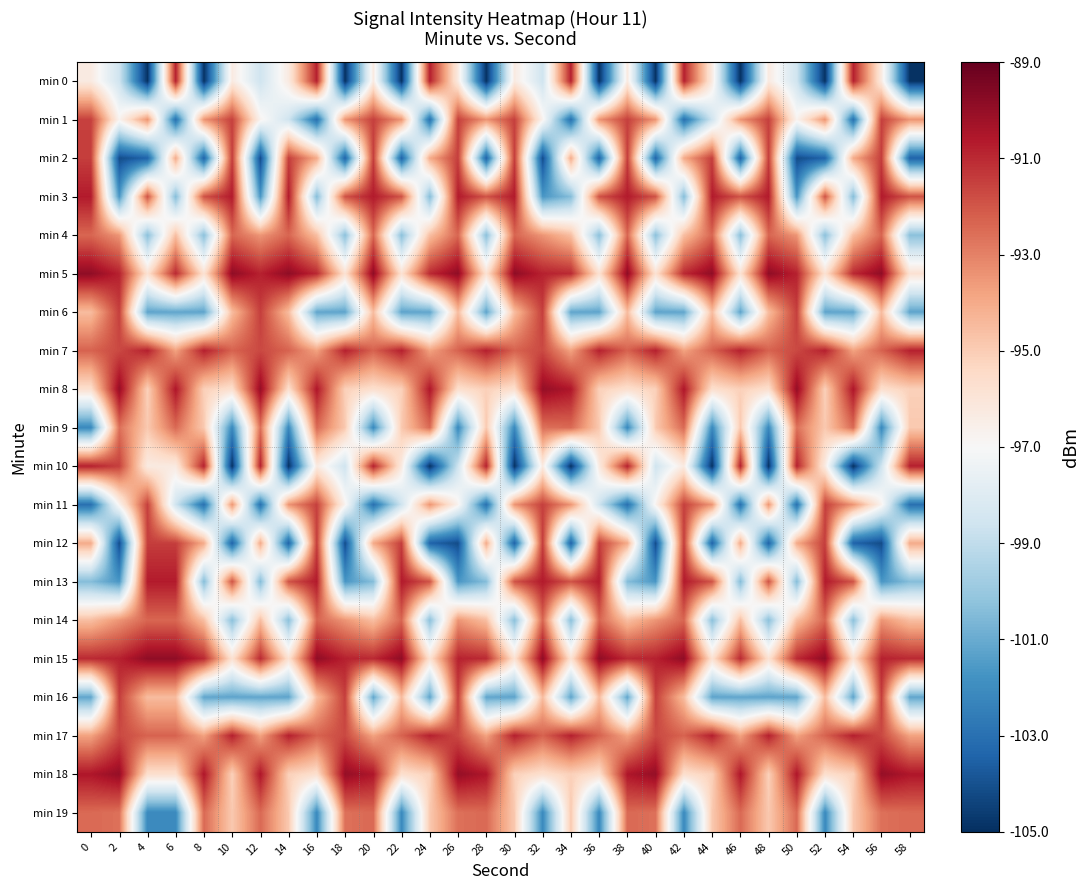

Reading left to right, extract all data points from this chart.

min 0: 0=-96.3	2=-98.6	4=-104.9	6=-90.8	8=-104.9	10=-96.3	12=-98.6	14=-96.3	16=-90.8	18=-104.9	20=-96.3	22=-104.9	24=-90.8	26=-96.3	28=-104.9	30=-96.3	32=-98.6	34=-90.8	36=-104.9	38=-96.3	40=-104.9	42=-90.8	44=-96.3	46=-104.9	48=-96.3	50=-98.6	52=-104.9	54=-90.8	56=-96.3	58=-104.9
min 1: 0=-91.5	2=-96.7	4=-93.4	6=-103.0	8=-93.4	10=-91.5	12=-96.7	14=-98.6	16=-103.0	18=-93.4	20=-91.5	22=-93.4	24=-103.0	26=-91.5	28=-93.4	30=-91.5	32=-96.7	34=-103.0	36=-93.4	38=-91.5	40=-93.4	42=-103.0	44=-98.6	46=-93.4	48=-91.5	50=-96.7	52=-93.4	54=-103.0	56=-91.5	58=-93.4
min 2: 0=-91.5	2=-104.1	4=-103.4	6=-94.0	8=-103.4	10=-91.5	12=-104.1	14=-91.5	16=-94.0	18=-103.4	20=-91.5	22=-103.4	24=-94.0	26=-91.5	28=-103.4	30=-91.5	32=-104.1	34=-94.0	36=-103.4	38=-91.5	40=-103.4	42=-94.0	44=-91.5	46=-103.4	48=-91.5	50=-104.1	52=-103.4	54=-94.0	56=-91.5	58=-103.4
min 3: 0=-90.7	2=-101.6	4=-91.9	6=-100.5	8=-91.9	10=-90.7	12=-101.6	14=-90.7	16=-100.5	18=-91.9	20=-90.7	22=-91.9	24=-100.5	26=-90.7	28=-91.9	30=-90.7	32=-101.6	34=-100.5	36=-91.9	38=-90.7	40=-91.9	42=-100.5	44=-90.7	46=-91.9	48=-90.7	50=-101.6	52=-91.9	54=-100.5	56=-90.7	58=-91.9
min 4: 0=-92.4	2=-93.4	4=-100.3	6=-94.6	8=-100.3	10=-92.4	12=-93.4	14=-92.4	16=-94.6	18=-100.3	20=-92.4	22=-100.3	24=-94.6	26=-92.4	28=-100.3	30=-92.4	32=-93.4	34=-94.6	36=-100.3	38=-92.4	40=-100.3	42=-94.6	44=-92.4	46=-100.3	48=-92.4	50=-93.4	52=-100.3	54=-94.6	56=-92.4	58=-100.3
min 5: 0=-89.9	2=-90.8	4=-95.8	6=-91.0	8=-95.8	10=-89.9	12=-90.8	14=-89.9	16=-91.0	18=-95.8	20=-89.9	22=-95.8	24=-91.0	26=-89.9	28=-95.8	30=-89.9	32=-90.8	34=-91.0	36=-95.8	38=-89.9	40=-95.8	42=-91.0	44=-89.9	46=-95.8	48=-89.9	50=-90.8	52=-95.8	54=-91.0	56=-89.9	58=-95.8
min 6: 0=-94.5	2=-91.5	4=-101.2	6=-101.2	8=-101.2	10=-94.5	12=-91.5	14=-94.5	16=-101.2	18=-101.2	20=-94.5	22=-101.2	24=-101.2	26=-94.5	28=-101.2	30=-94.5	32=-91.5	34=-101.2	36=-101.2	38=-94.5	40=-101.2	42=-101.2	44=-94.5	46=-101.2	48=-94.5	50=-91.5	52=-101.2	54=-101.2	56=-94.5	58=-101.2
min 7: 0=-92.3	2=-91.7	4=-90.8	6=-93.8	8=-90.8	10=-92.3	12=-91.7	14=-92.3	16=-93.8	18=-90.8	20=-92.3	22=-90.8	24=-93.8	26=-92.3	28=-90.8	30=-92.3	32=-91.7	34=-93.8	36=-90.8	38=-92.3	40=-90.8	42=-93.8	44=-92.3	46=-90.8	48=-92.3	50=-91.7	52=-90.8	54=-93.8	56=-92.3	58=-90.8
min 8: 0=-95.7	2=-90.0	4=-95.1	6=-90.6	8=-95.1	10=-95.7	12=-90.0	14=-95.7	16=-90.6	18=-95.1	20=-95.7	22=-95.1	24=-90.6	26=-95.7	28=-95.1	30=-95.7	32=-90.0	34=-90.6	36=-95.1	38=-95.7	40=-95.1	42=-90.6	44=-95.7	46=-95.1	48=-95.7	50=-90.0	52=-95.1	54=-90.6	56=-95.7	58=-95.1
min 9: 0=-102.1	2=-92.6	4=-94.9	6=-92.4	8=-94.9	10=-102.1	12=-92.6	14=-102.1	16=-92.4	18=-94.9	20=-102.1	22=-94.9	24=-92.4	26=-102.1	28=-94.9	30=-102.1	32=-92.6	34=-92.4	36=-94.9	38=-102.1	40=-94.9	42=-92.4	44=-102.1	46=-94.9	48=-102.1	50=-92.6	52=-94.9	54=-92.4	56=-102.1	58=-94.9
min 10: 0=-90.8	2=-91.5	4=-96.3	6=-96.3	8=-90.8	10=-104.9	12=-90.8	14=-104.9	16=-96.3	18=-98.6	20=-90.8	22=-96.3	24=-104.9	26=-98.6	28=-90.8	30=-104.9	32=-96.3	34=-104.9	36=-96.3	38=-90.8	40=-98.6	42=-96.3	44=-104.9	46=-90.8	48=-104.9	50=-90.8	52=-96.3	54=-104.9	56=-98.6	58=-90.8
min 11: 0=-103.0	2=-96.7	4=-91.5	6=-98.6	8=-103.0	10=-93.4	12=-103.0	14=-93.4	16=-91.5	18=-96.7	20=-103.0	22=-98.6	24=-93.4	26=-96.7	28=-103.0	30=-93.4	32=-91.5	34=-93.4	36=-98.6	38=-103.0	40=-96.7	42=-91.5	44=-93.4	46=-103.0	48=-93.4	50=-103.0	52=-91.5	54=-93.4	56=-96.7	58=-103.0
min 12: 0=-94.0	2=-104.1	4=-91.5	6=-91.5	8=-94.0	10=-103.4	12=-94.0	14=-103.4	16=-91.5	18=-104.1	20=-94.0	22=-91.5	24=-103.4	26=-104.1	28=-94.0	30=-103.4	32=-91.5	34=-103.4	36=-91.5	38=-94.0	40=-104.1	42=-91.5	44=-103.4	46=-94.0	48=-103.4	50=-94.0	52=-91.5	54=-103.4	56=-104.1	58=-94.0
min 13: 0=-100.5	2=-101.6	4=-90.7	6=-90.7	8=-100.5	10=-91.9	12=-100.5	14=-91.9	16=-90.7	18=-101.6	20=-100.5	22=-90.7	24=-91.9	26=-101.6	28=-100.5	30=-91.9	32=-90.7	34=-91.9	36=-90.7	38=-100.5	40=-101.6	42=-90.7	44=-91.9	46=-100.5	48=-91.9	50=-100.5	52=-90.7	54=-91.9	56=-101.6	58=-100.5
min 14: 0=-94.6	2=-93.4	4=-92.4	6=-92.4	8=-94.6	10=-100.3	12=-94.6	14=-100.3	16=-92.4	18=-93.4	20=-94.6	22=-92.4	24=-100.3	26=-93.4	28=-94.6	30=-100.3	32=-92.4	34=-100.3	36=-92.4	38=-94.6	40=-93.4	42=-92.4	44=-100.3	46=-94.6	48=-100.3	50=-94.6	52=-92.4	54=-100.3	56=-93.4	58=-94.6
min 15: 0=-91.0	2=-90.8	4=-89.9	6=-89.9	8=-91.0	10=-95.8	12=-91.0	14=-95.8	16=-89.9	18=-90.8	20=-91.0	22=-89.9	24=-95.8	26=-90.8	28=-91.0	30=-95.8	32=-89.9	34=-95.8	36=-89.9	38=-91.0	40=-90.8	42=-89.9	44=-95.8	46=-91.0	48=-95.8	50=-91.0	52=-89.9	54=-95.8	56=-90.8	58=-91.0
min 16: 0=-101.2	2=-91.5	4=-94.5	6=-94.5	8=-101.2	10=-101.2	12=-101.2	14=-101.2	16=-94.5	18=-91.5	20=-101.2	22=-94.5	24=-101.2	26=-91.5	28=-101.2	30=-101.2	32=-94.5	34=-101.2	36=-94.5	38=-101.2	40=-91.5	42=-94.5	44=-101.2	46=-101.2	48=-101.2	50=-101.2	52=-94.5	54=-101.2	56=-91.5	58=-101.2
min 17: 0=-93.8	2=-91.7	4=-92.3	6=-92.3	8=-93.8	10=-90.8	12=-93.8	14=-90.8	16=-92.3	18=-91.7	20=-93.8	22=-92.3	24=-90.8	26=-91.7	28=-93.8	30=-90.8	32=-92.3	34=-90.8	36=-92.3	38=-93.8	40=-91.7	42=-92.3	44=-90.8	46=-93.8	48=-90.8	50=-93.8	52=-92.3	54=-90.8	56=-91.7	58=-93.8
min 18: 0=-90.6	2=-90.0	4=-95.7	6=-95.7	8=-90.6	10=-95.1	12=-90.6	14=-95.1	16=-95.7	18=-90.0	20=-90.6	22=-95.7	24=-95.1	26=-90.0	28=-90.6	30=-95.1	32=-95.7	34=-95.1	36=-95.7	38=-90.6	40=-90.0	42=-95.7	44=-95.1	46=-90.6	48=-95.1	50=-90.6	52=-95.7	54=-95.1	56=-90.0	58=-90.6
min 19: 0=-92.4	2=-92.6	4=-102.1	6=-102.1	8=-92.4	10=-94.9	12=-92.4	14=-94.9	16=-102.1	18=-92.6	20=-92.4	22=-102.1	24=-94.9	26=-92.6	28=-92.4	30=-94.9	32=-102.1	34=-94.9	36=-102.1	38=-92.4	40=-92.6	42=-102.1	44=-94.9	46=-92.4	48=-94.9	50=-92.4	52=-102.1	54=-94.9	56=-92.6	58=-92.4